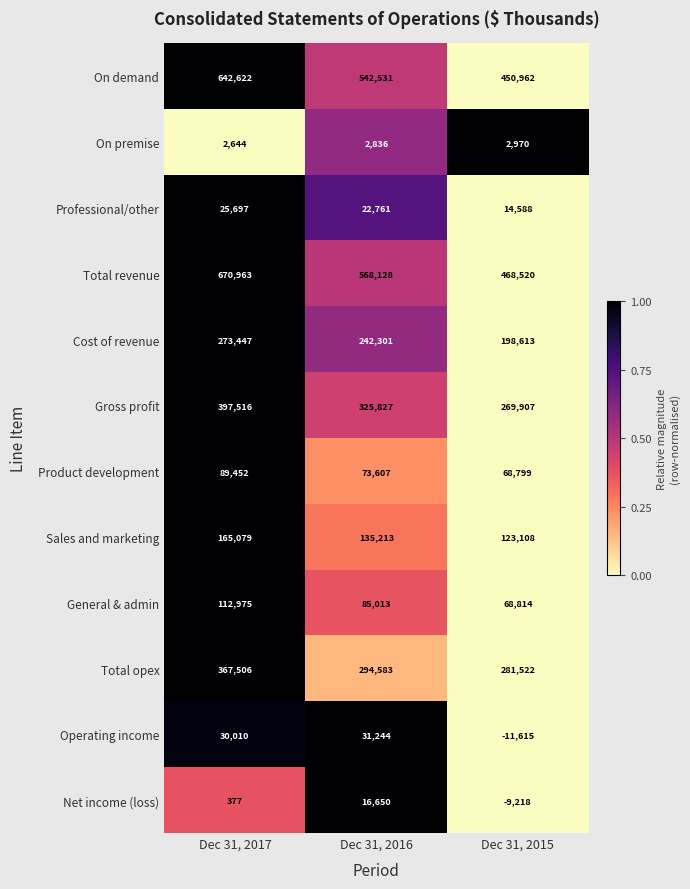

Which series has the largest total across all categories?

Total revenue